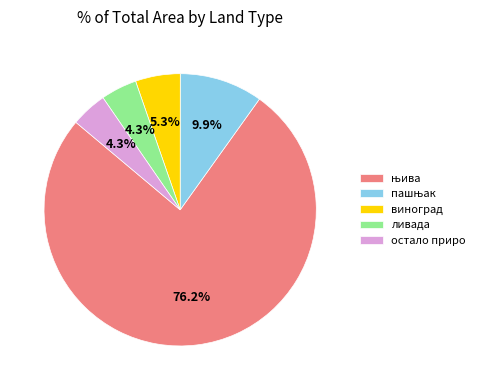

What portion of the pie excludes ливада?

95.7%